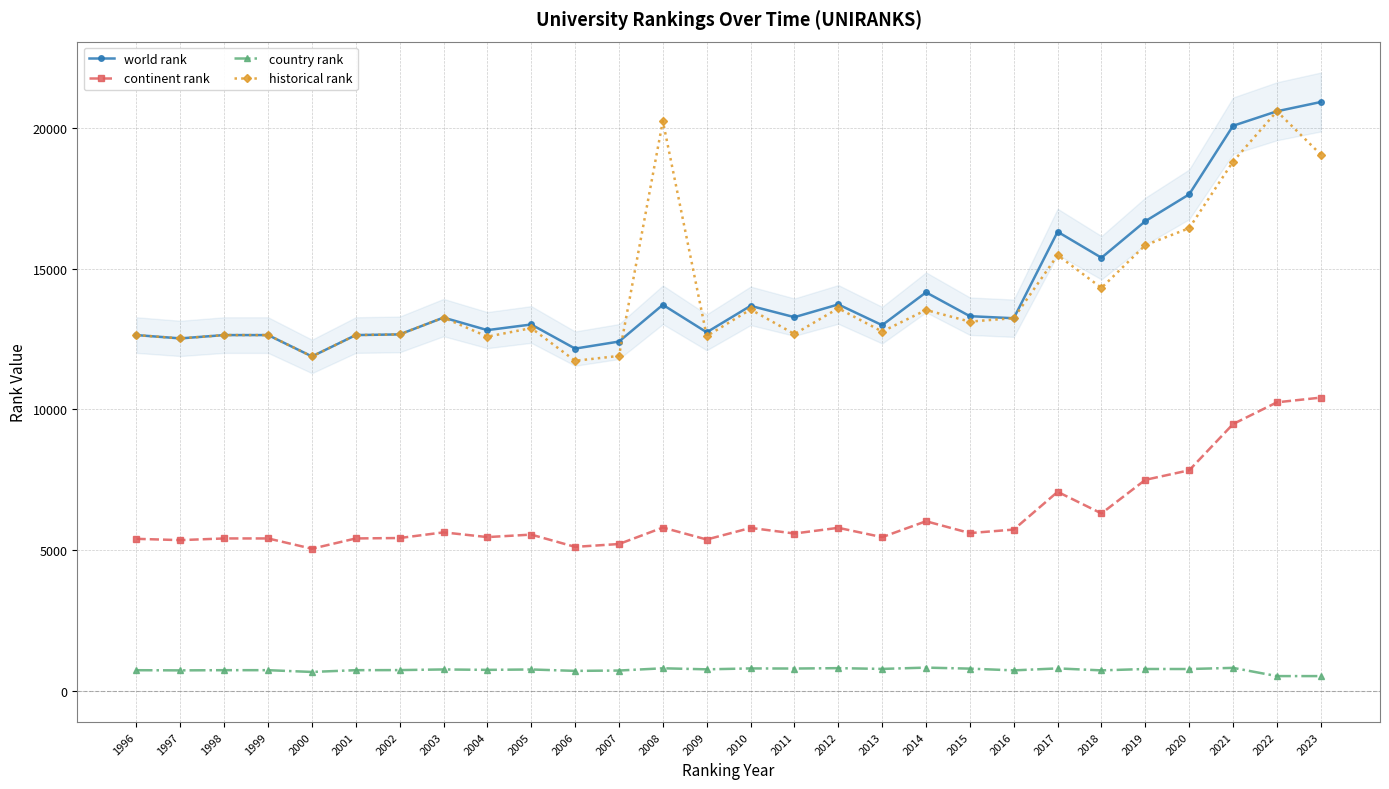

What is the total value across all series at 2012?

33935